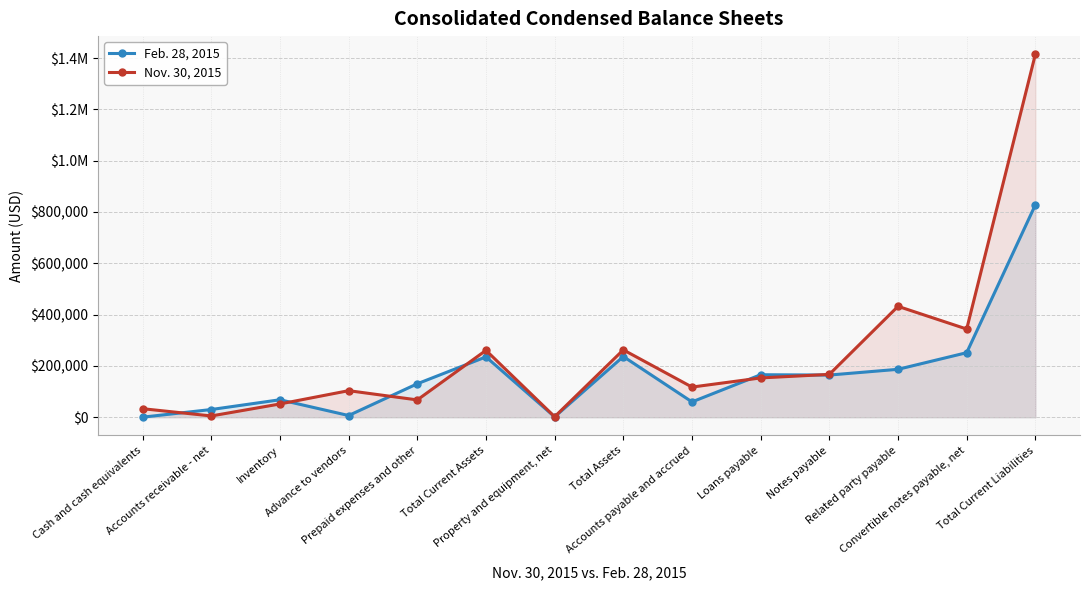

Is it true that Feb. 28, 2015 equals 164334 at Notes payable?

True